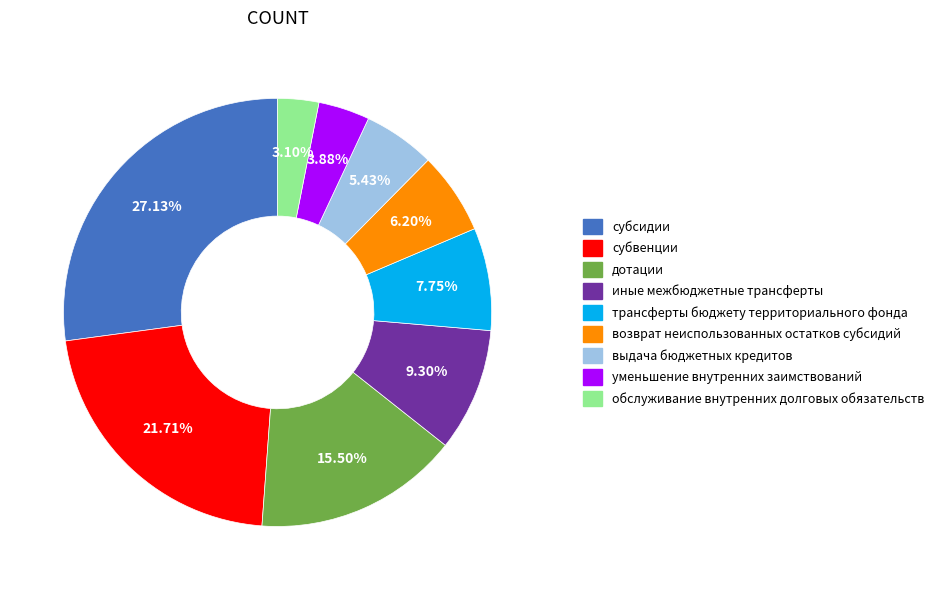

Rank the categories by value from lowest to highest.

обслуживание внутренних долговых обязательств, уменьшение внутренних заимствований, выдача бюджетных кредитов, возврат неиспользованных остатков субсидий, трансферты бюджету территориального фонда, иные межбюджетные трансферты, дотации, субвенции, субсидии